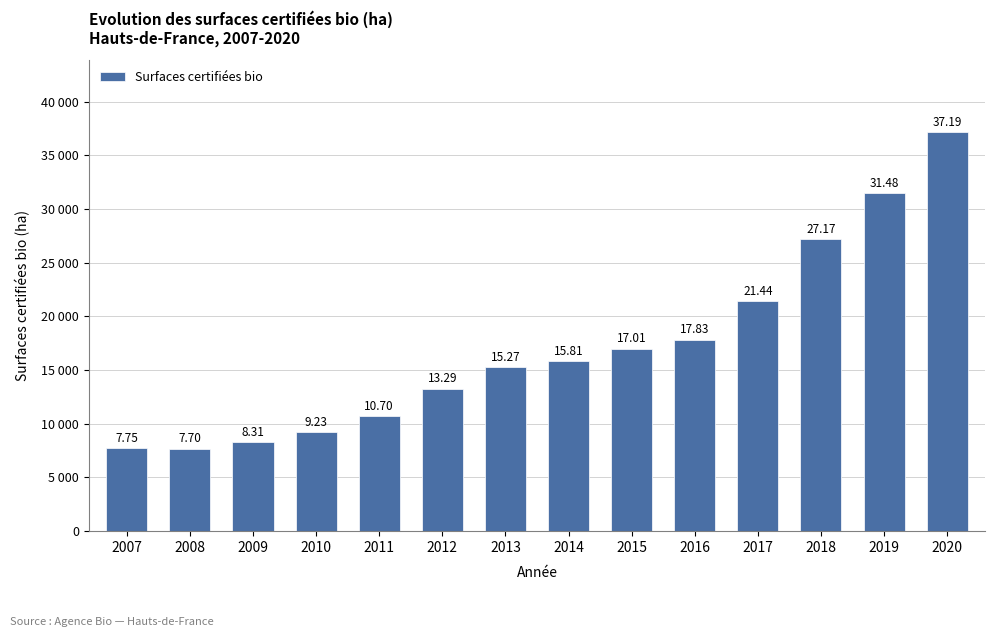

The value at 2009 is 8307.3. True or false?

True